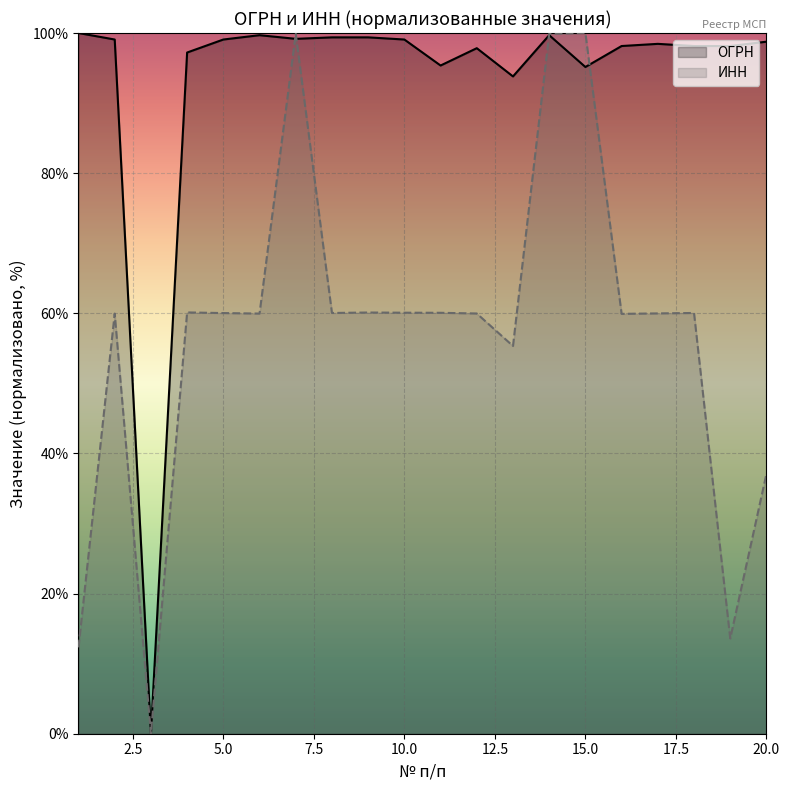

Rank the series by their average value, from highest to lowest.

ОГРН, ИНН